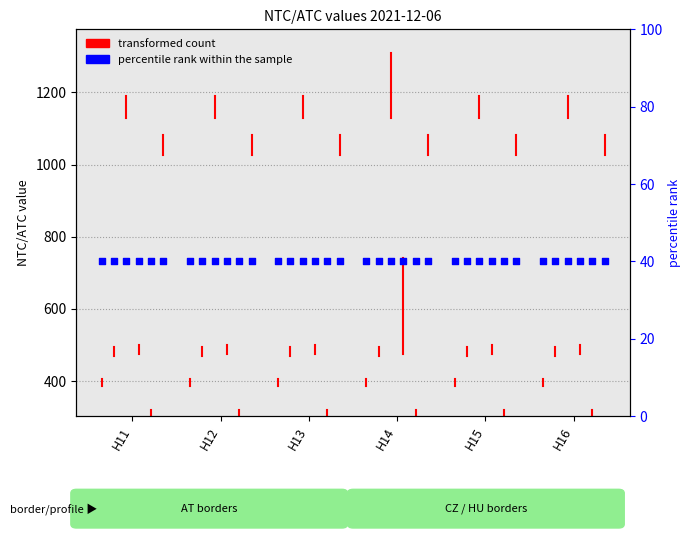

Approximately how many times larger is the value at H12 compared to H11?

1.1